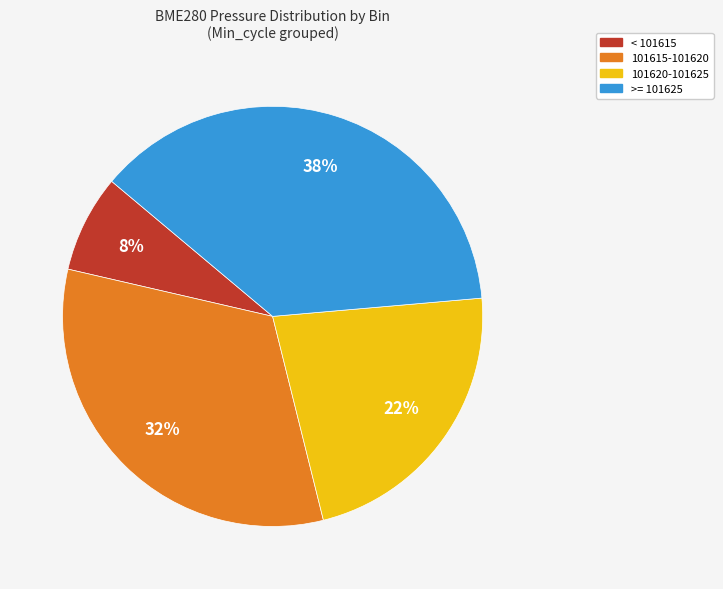

Is there any slice that represents more than half of the pie?

No